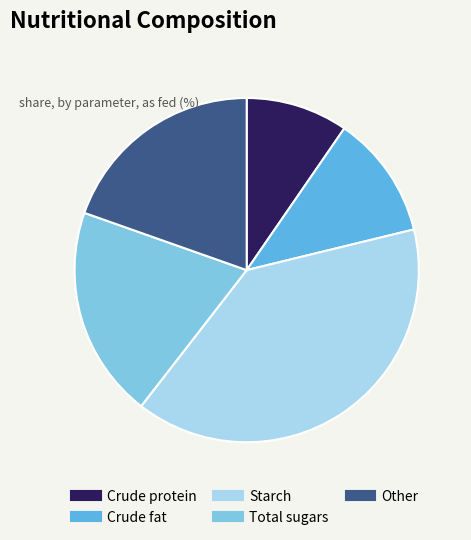

The Crude fat slice represents 19% of the pie. True or false?

False